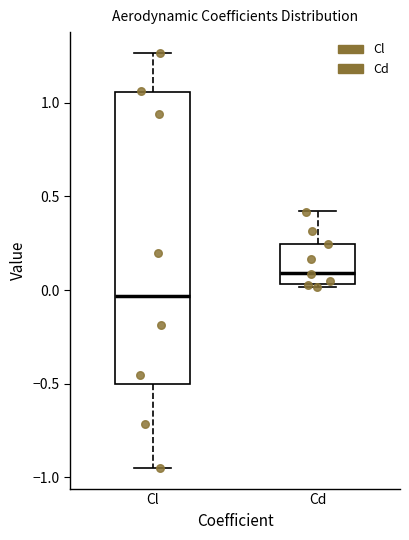

Reading left to right, transcribe this box plot: for each box, give where its median line is, the range the box spans, and where its two whiskers end, as read against the y-axis. The values are not printed on the chart, so give them approximately, as read against the axis.

Cl: median -0.05, box -0.50 to 1.05, whiskers -0.95 to 1.25
Cd: median 0.10, box 0.05 to 0.25, whiskers 0.00 to 0.40